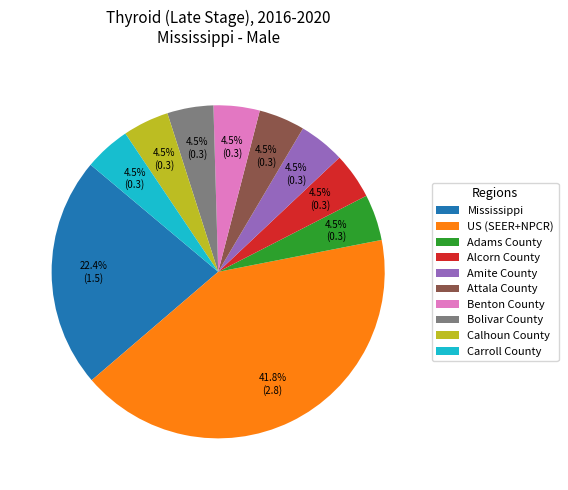

What is the largest slice in the pie chart?

US (SEER+NPCR)